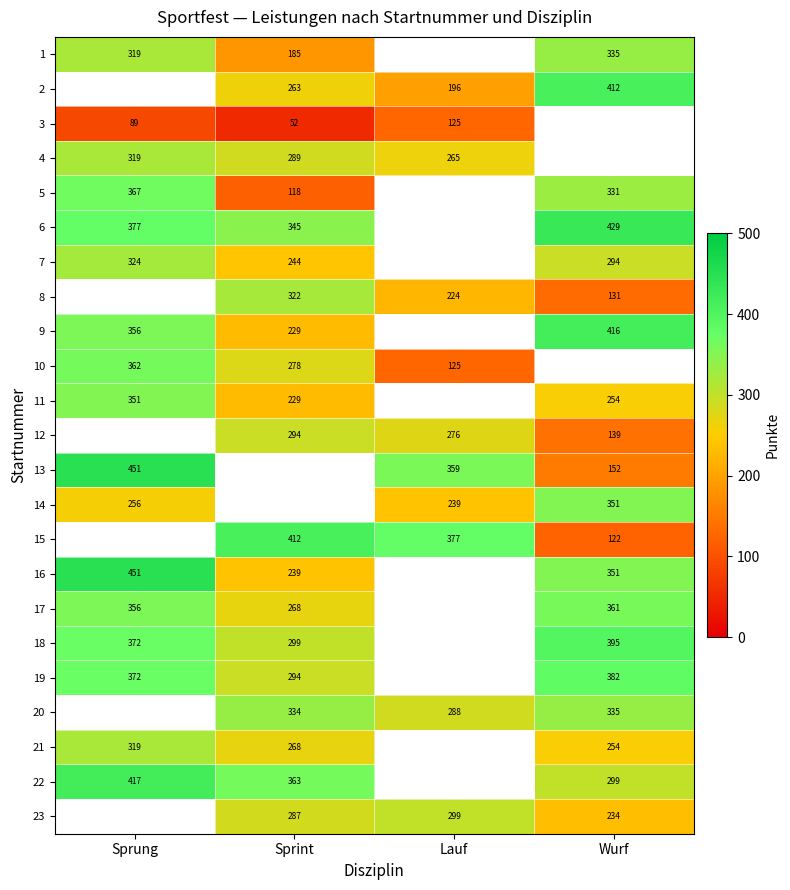

What is the difference between the 22 values at Sprint and Wurf?

64